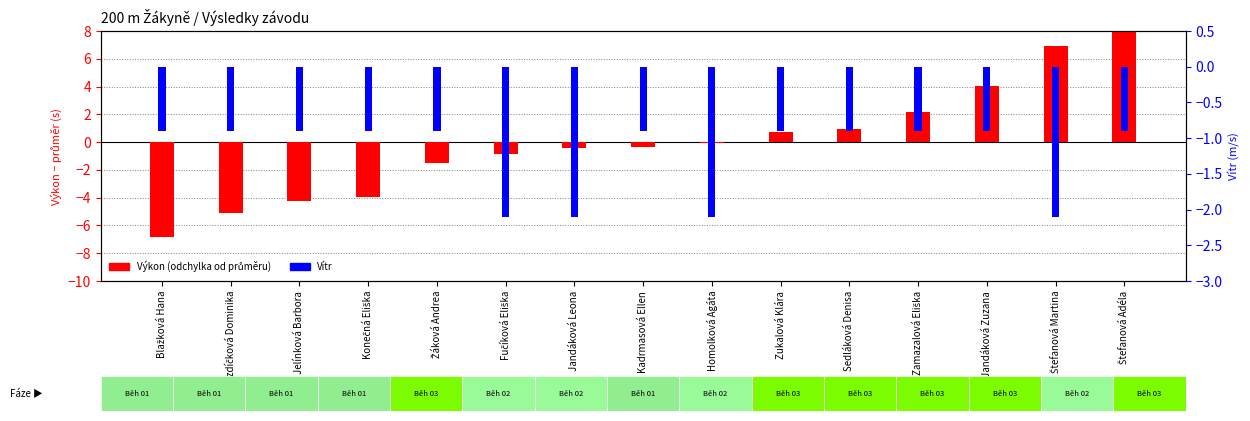

Between Zamazalová Eliška and Štefanová Martina, which is larger?

Štefanová Martina